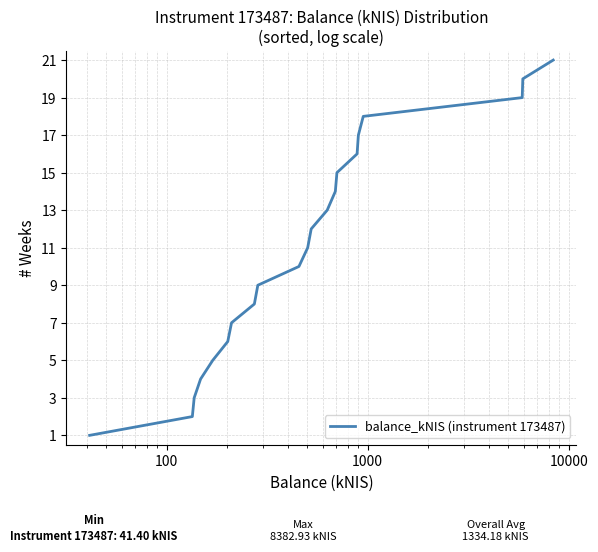

How many series are shown in this chart?

1